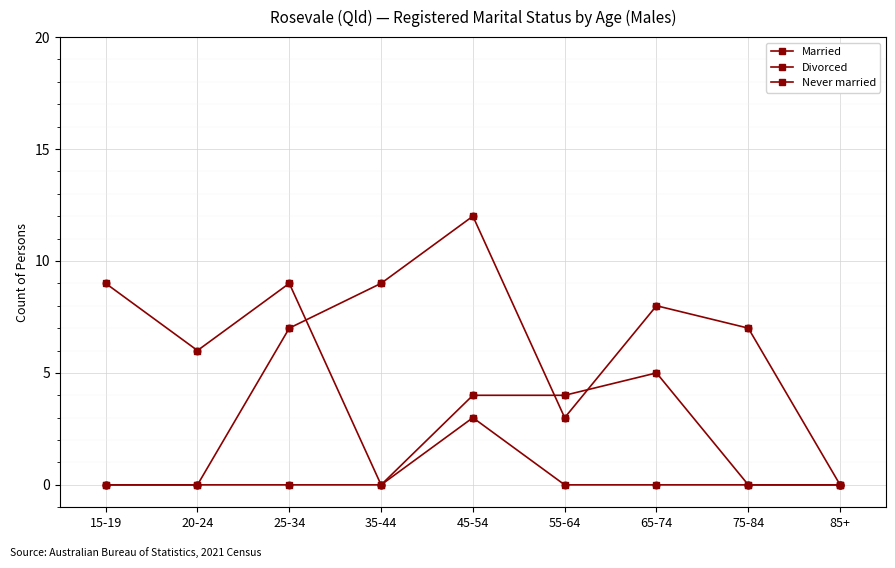

What is the total value across all series at 15-19?

9